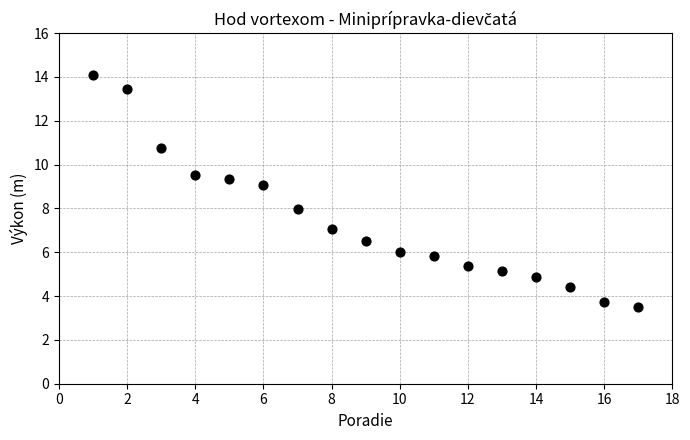

What is the range of Y values (max minus min)?

10.6